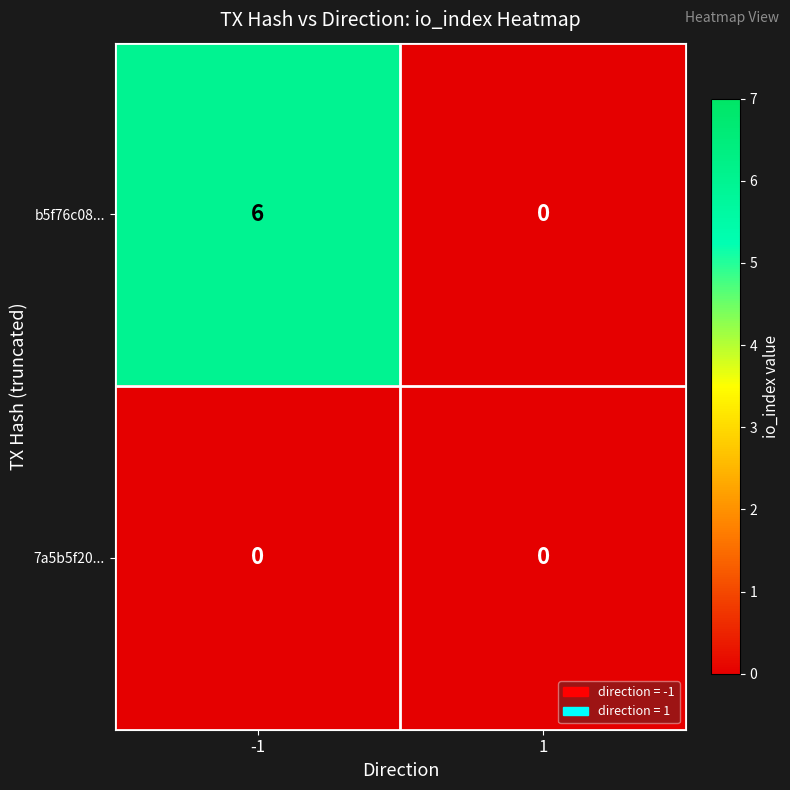

Read the b5f76c08... value at -1.

6